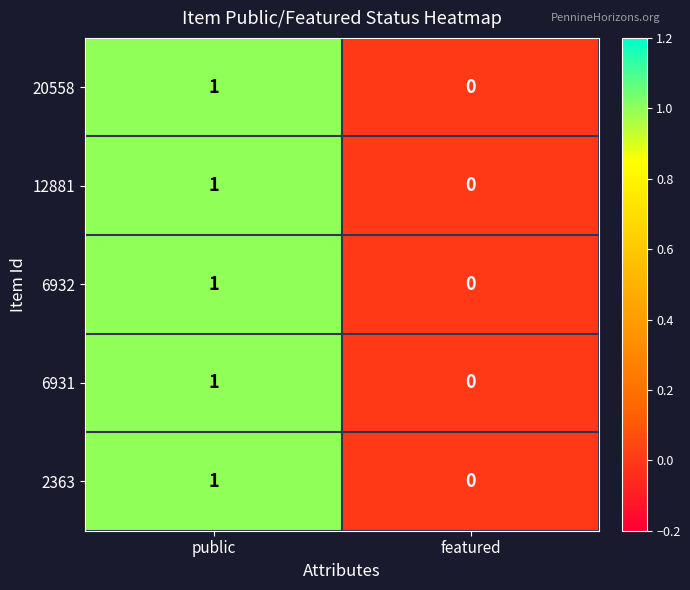

Which label corresponds to the largest value in the chart?

public